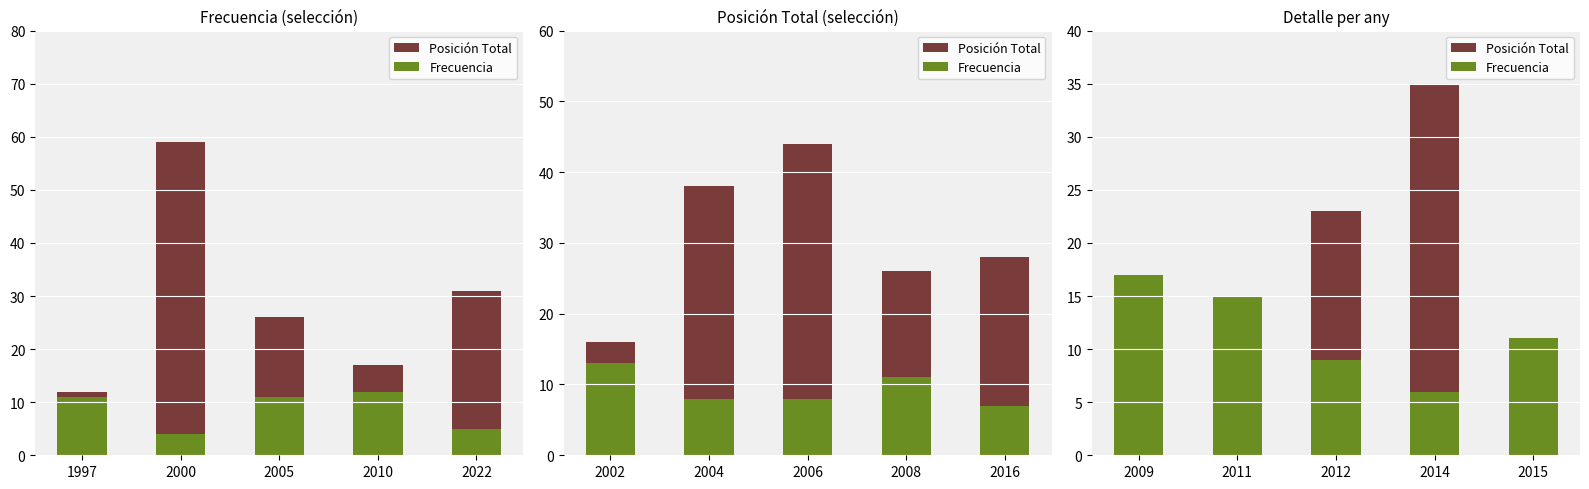

What are all the series names shown in the legend?

Posición Total, Frecuencia